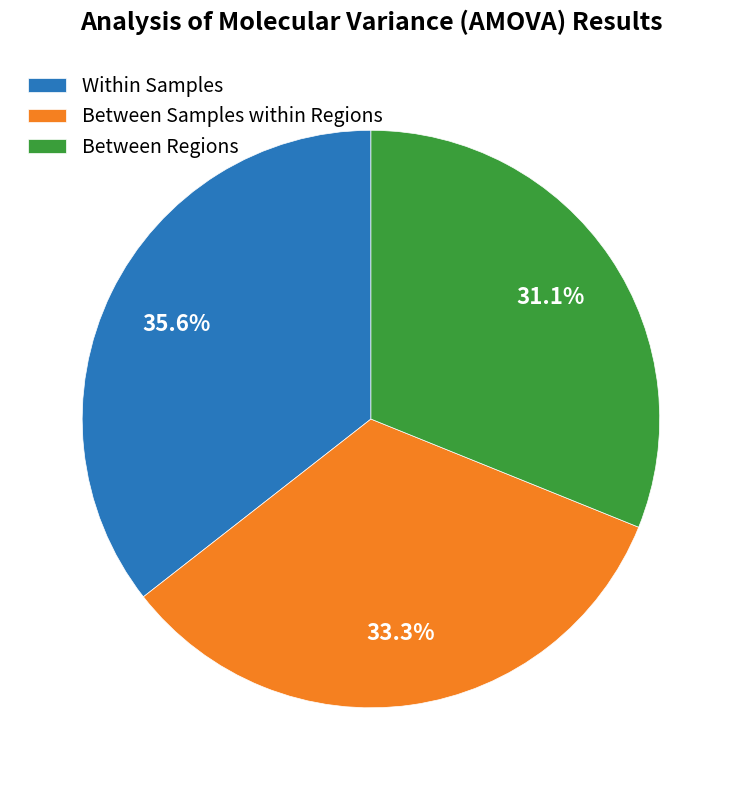

How many slices are in this pie chart?

3